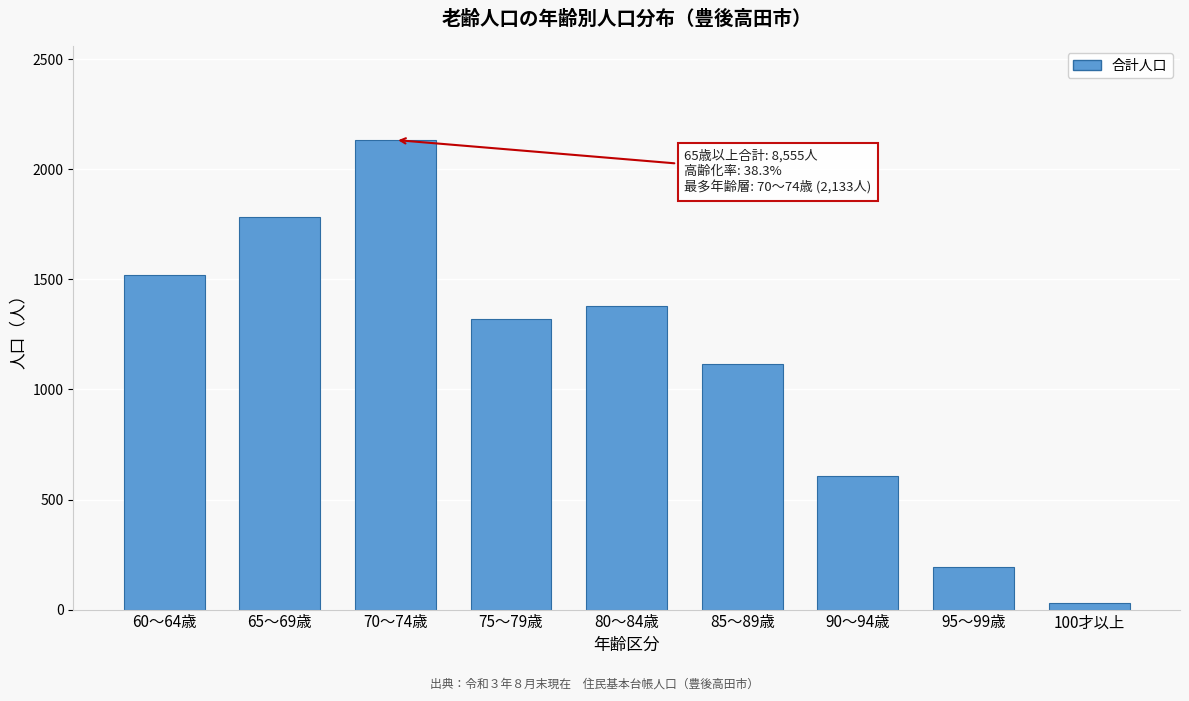

Reading left to right, what are all the values shown in this chart?

60～64歳=1518	65～69歳=1782	70～74歳=2133	75～79歳=1320	80～84歳=1378	85～89歳=1116	90～94歳=605	95～99歳=192	100才以上=29